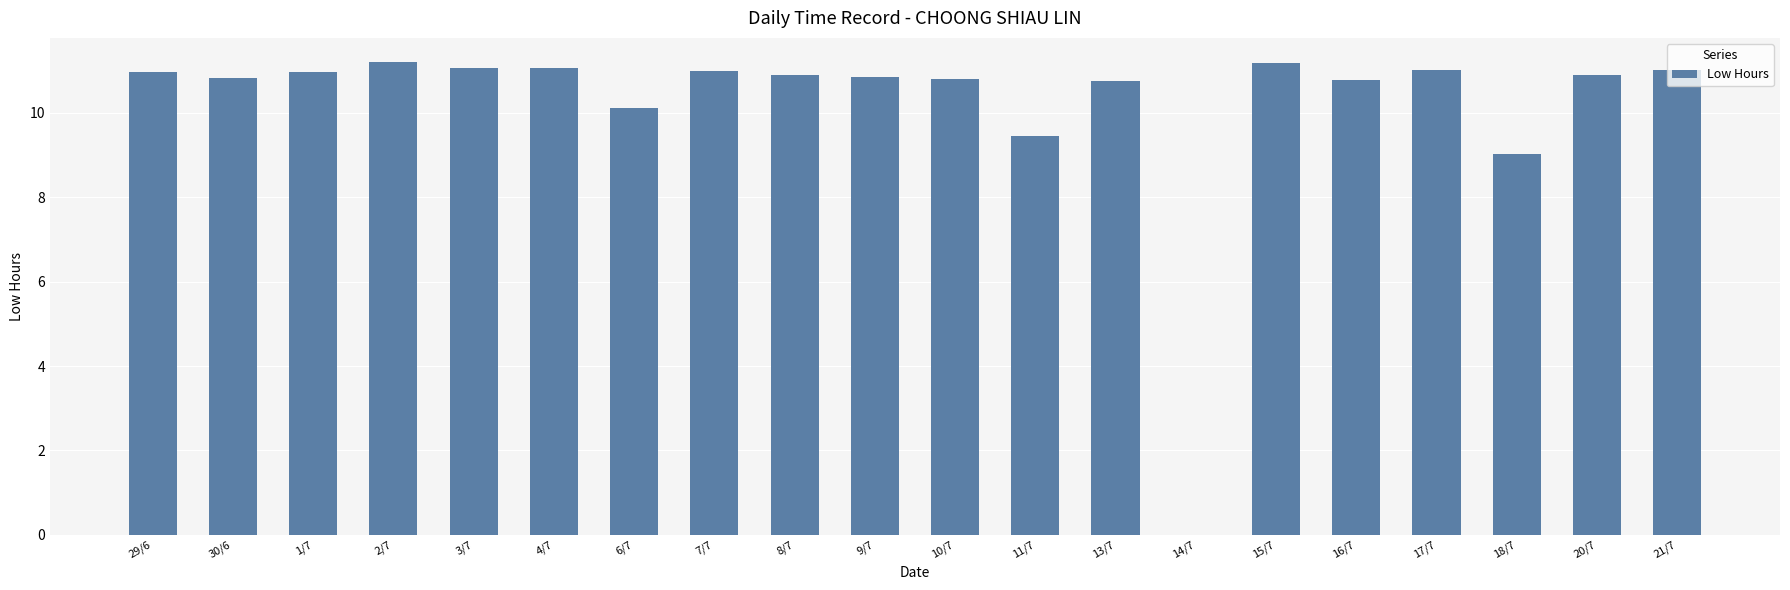

At which label is the value closest to 5?

18/7